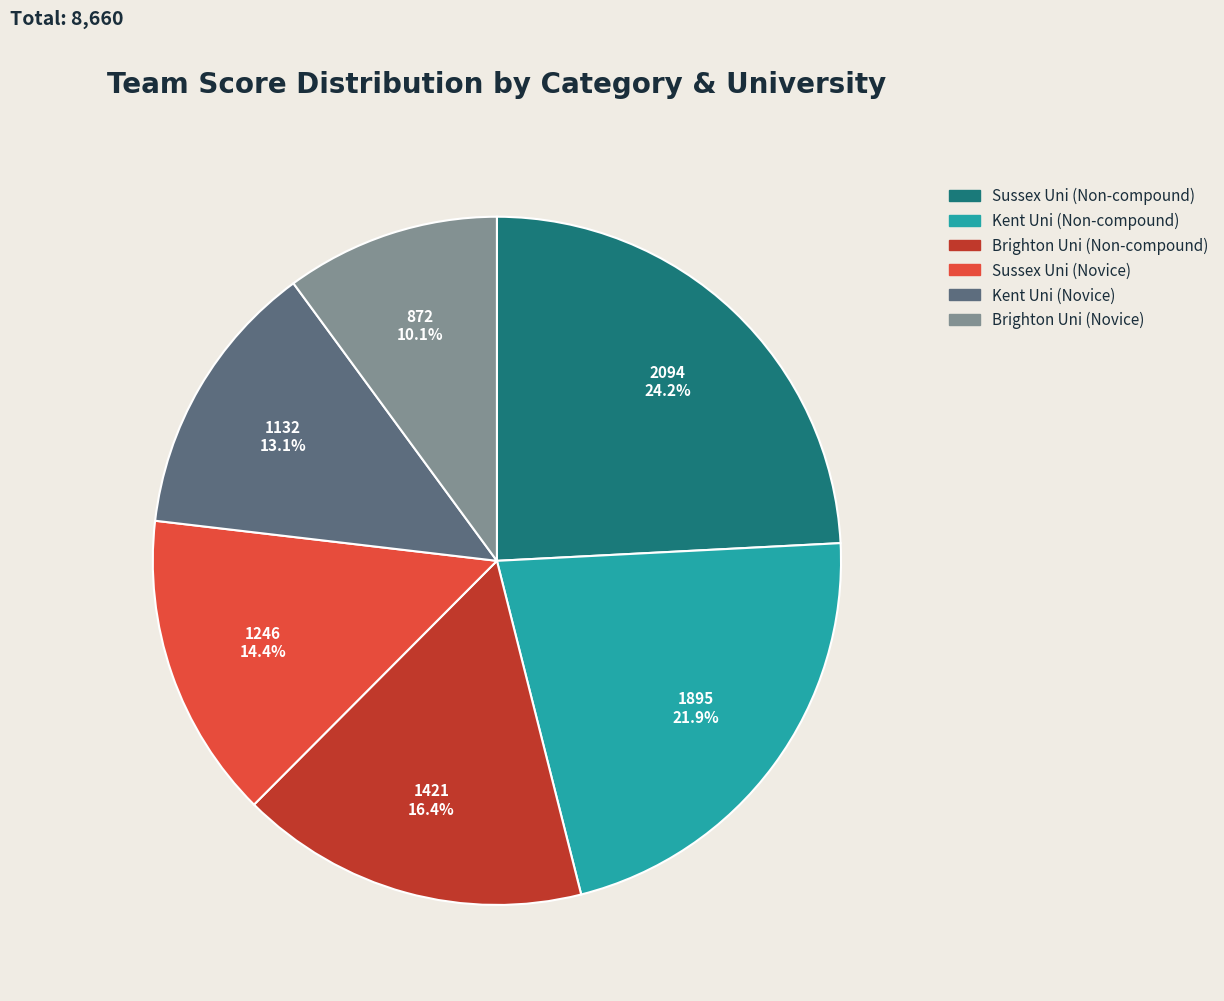

Is it true that Brighton Uni (Non-compound) is 16% of the pie?

True